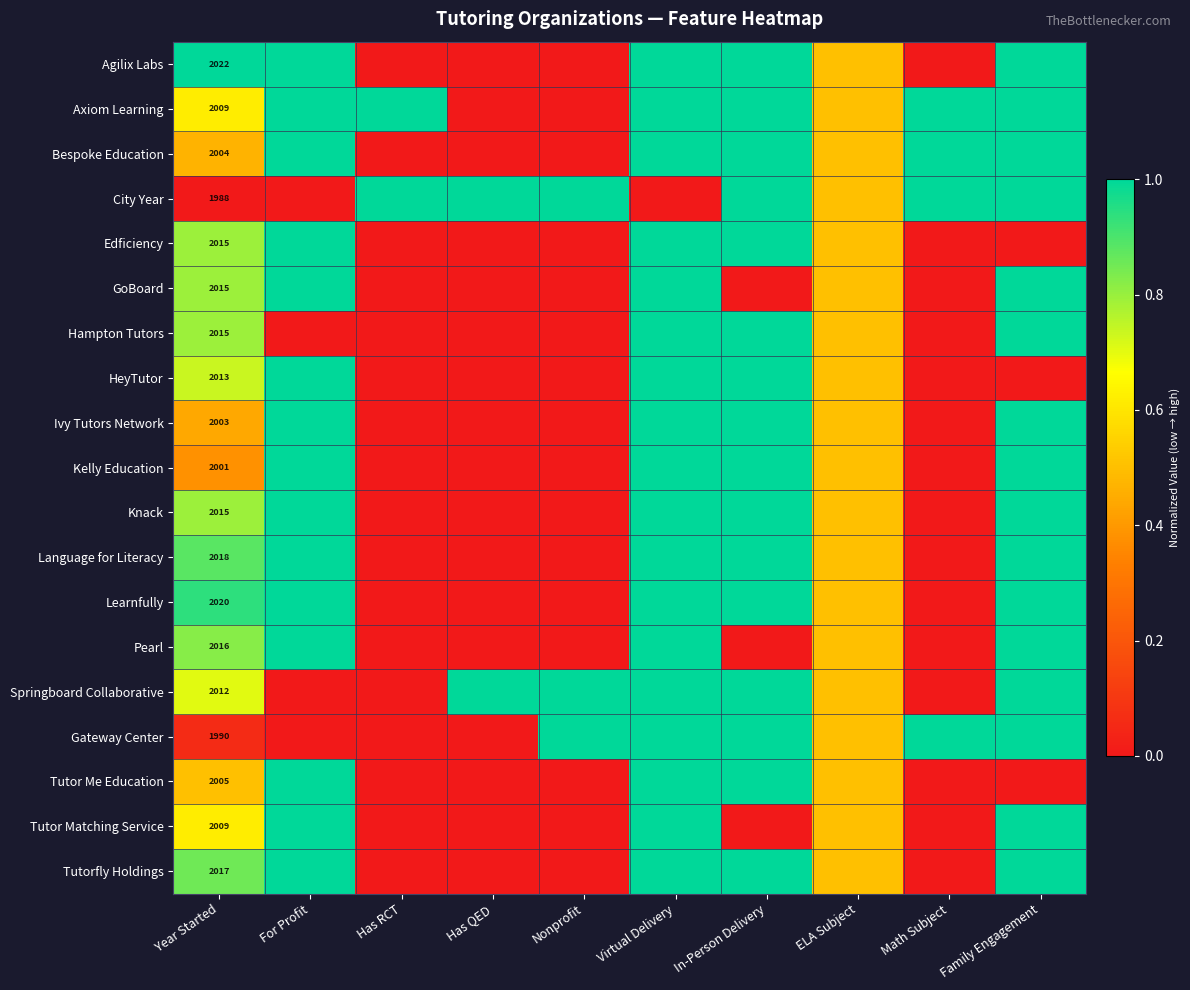

What is the total value across all series at Year Started?

38187.0